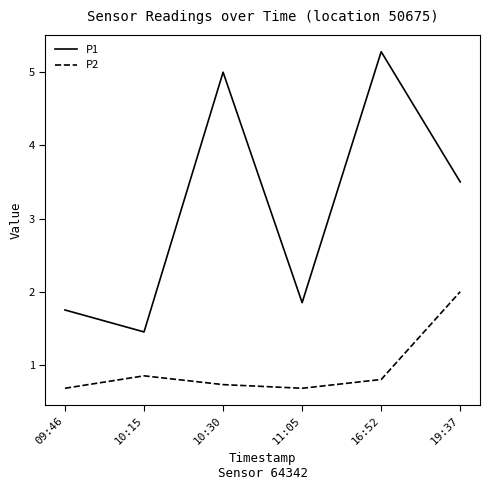

Where does the P1 series first go above 3?

10:30